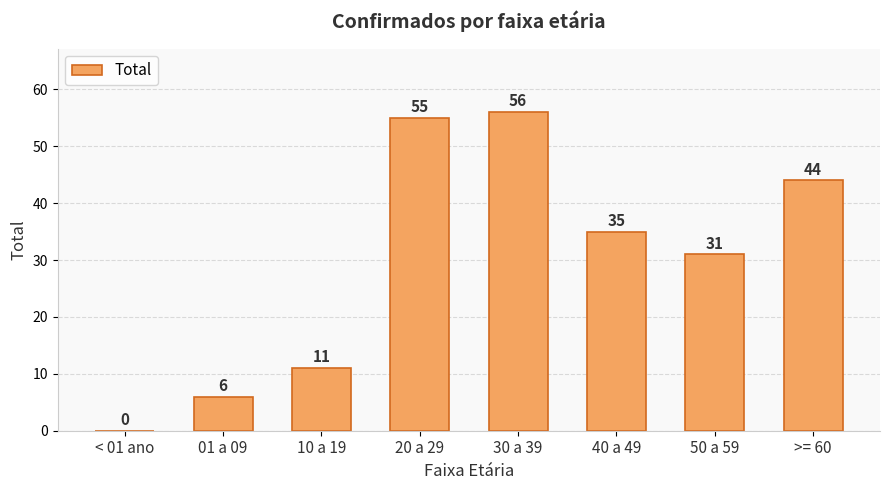

What is the average value?

30